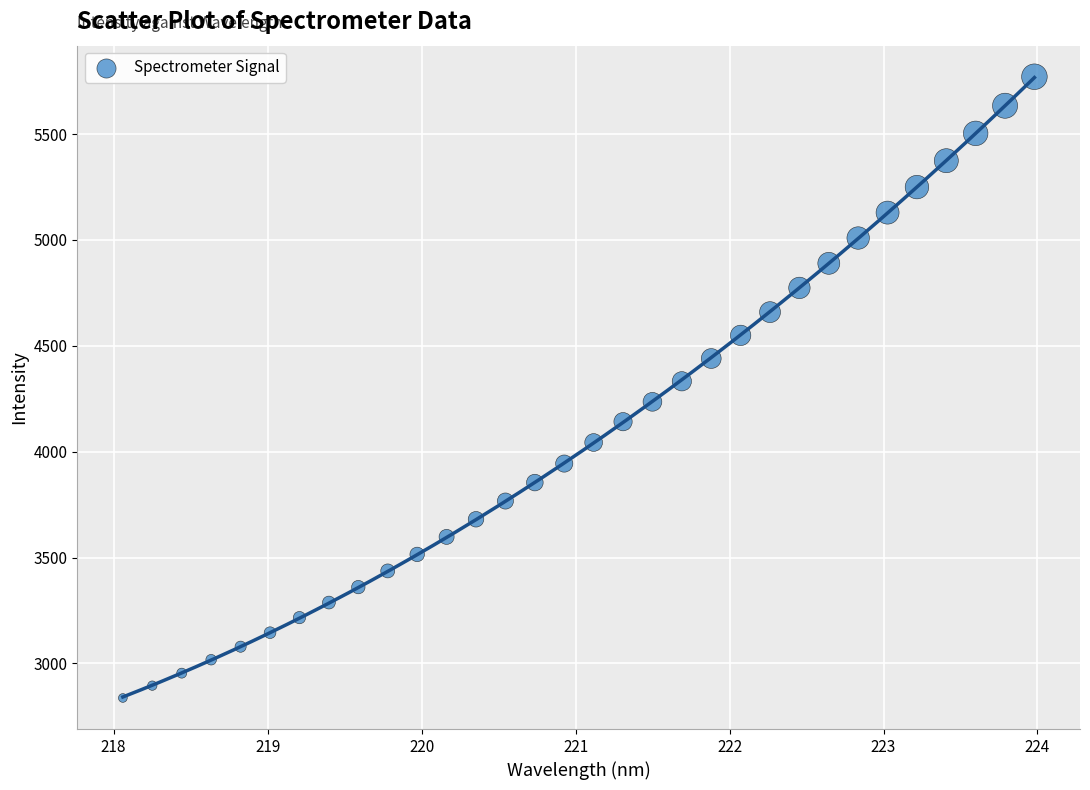

What is the range of Y values (max minus min)?

2933.8